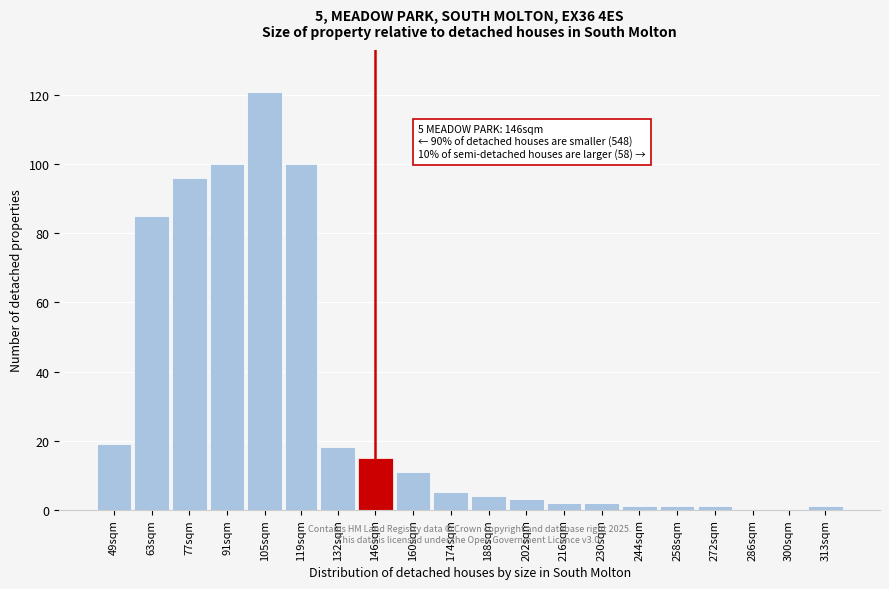

Reading right to left, list all the values displayed in this chart.

313sqm=1	300sqm=0	286sqm=0	272sqm=1	258sqm=1	244sqm=1	230sqm=2	216sqm=2	202sqm=3	188sqm=4	174sqm=5	160sqm=11	146sqm=15	132sqm=18	119sqm=100	105sqm=121	91sqm=100	77sqm=96	63sqm=85	49sqm=19